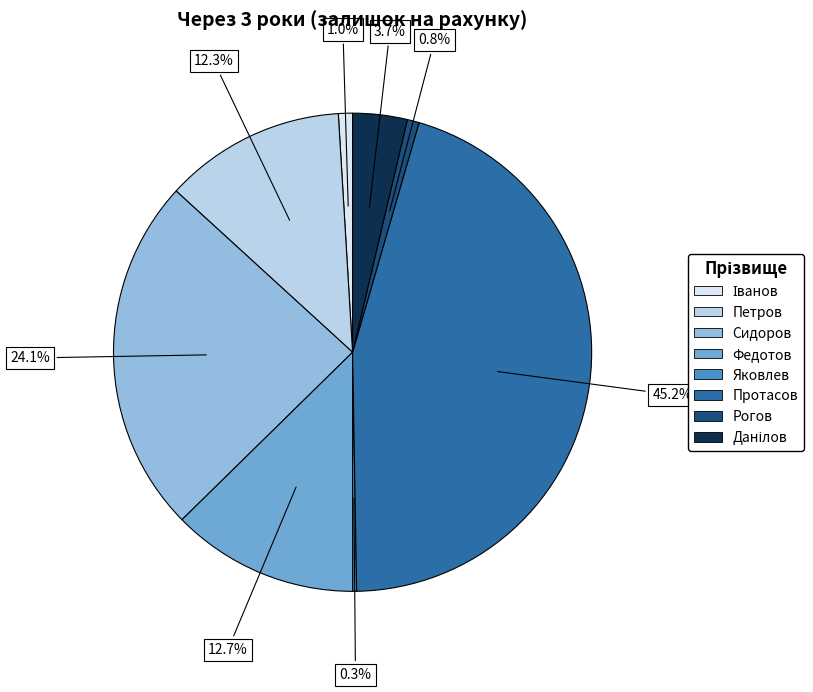

Which slice is the largest?

Протасов